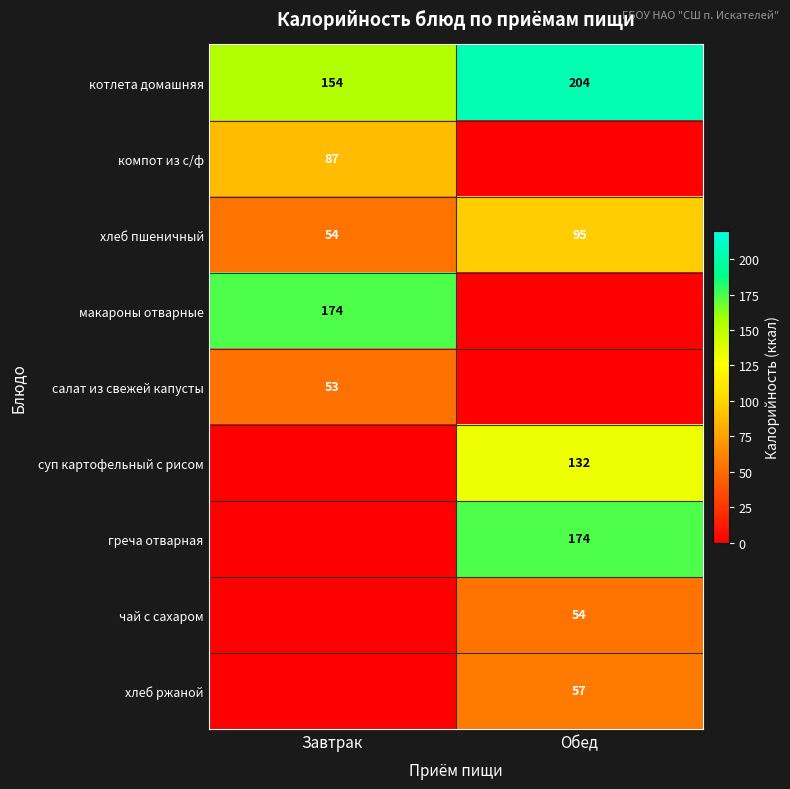

Which category has the lowest value in the хлеб пшеничный series?

Завтрак